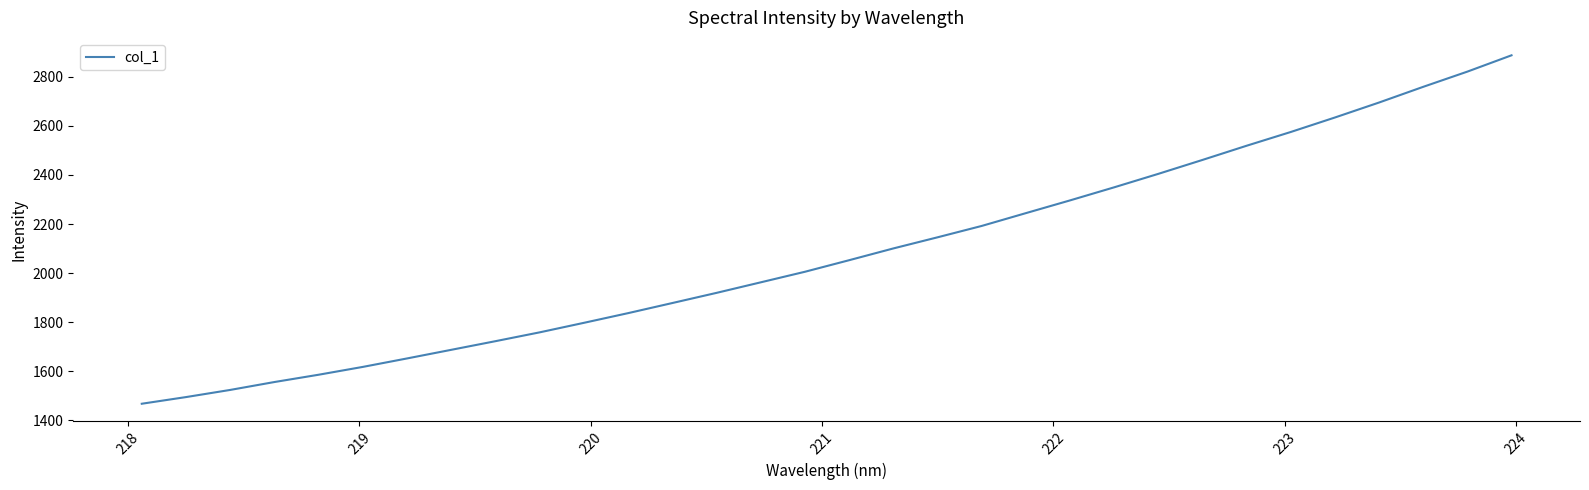

Count the number of values greater than 2052.

16